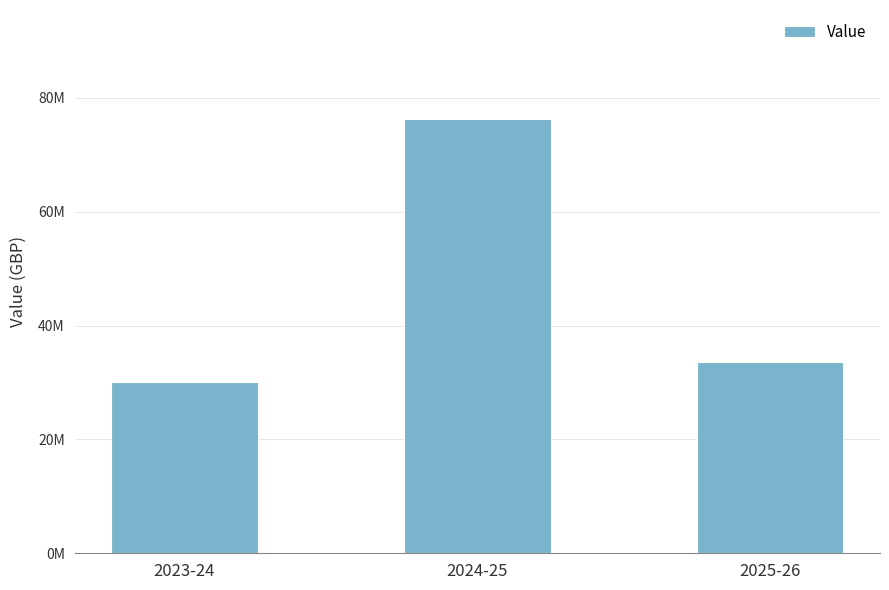

Rank the categories by value from lowest to highest.

2023-24, 2025-26, 2024-25